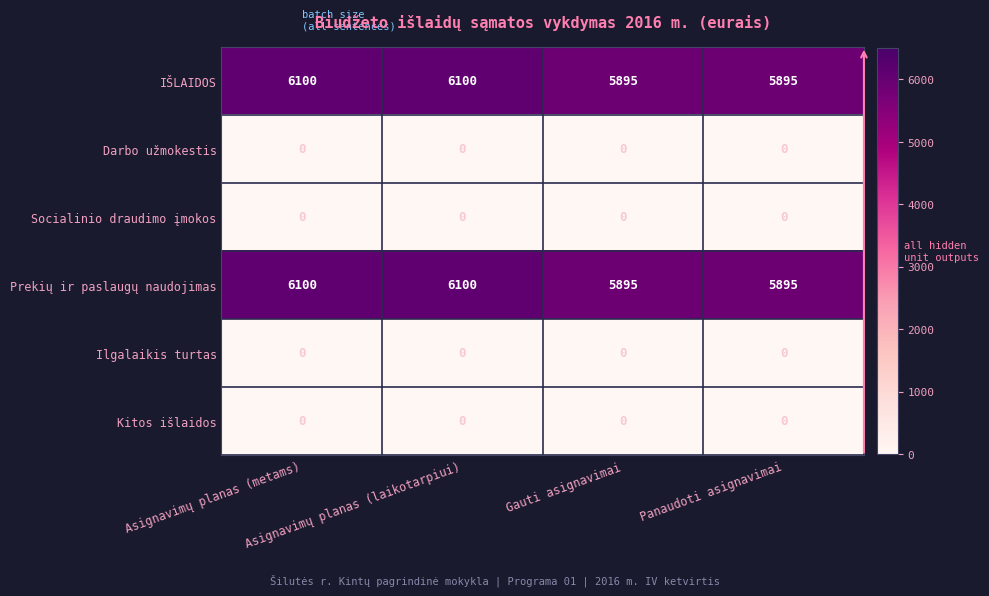

What is the average value of the IŠLAIDOS series?

5998